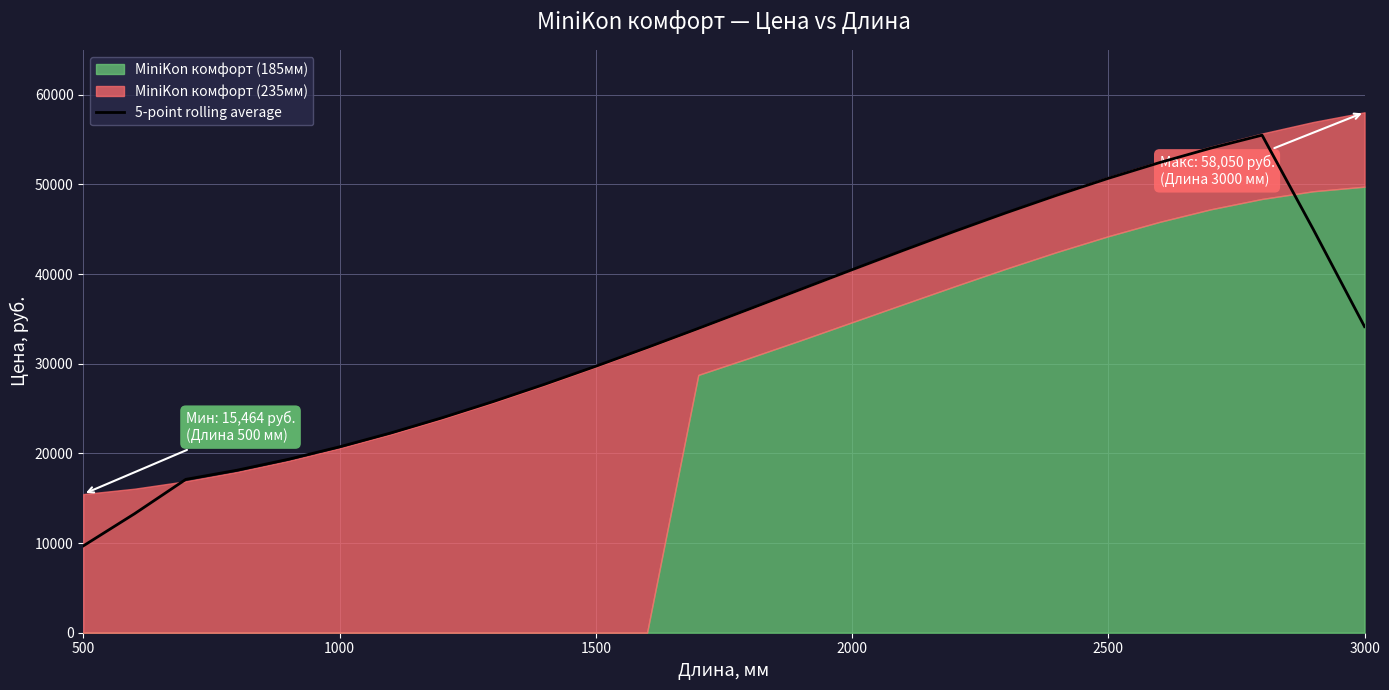

What is the highest value of the 5-point rolling average series?

55499.9